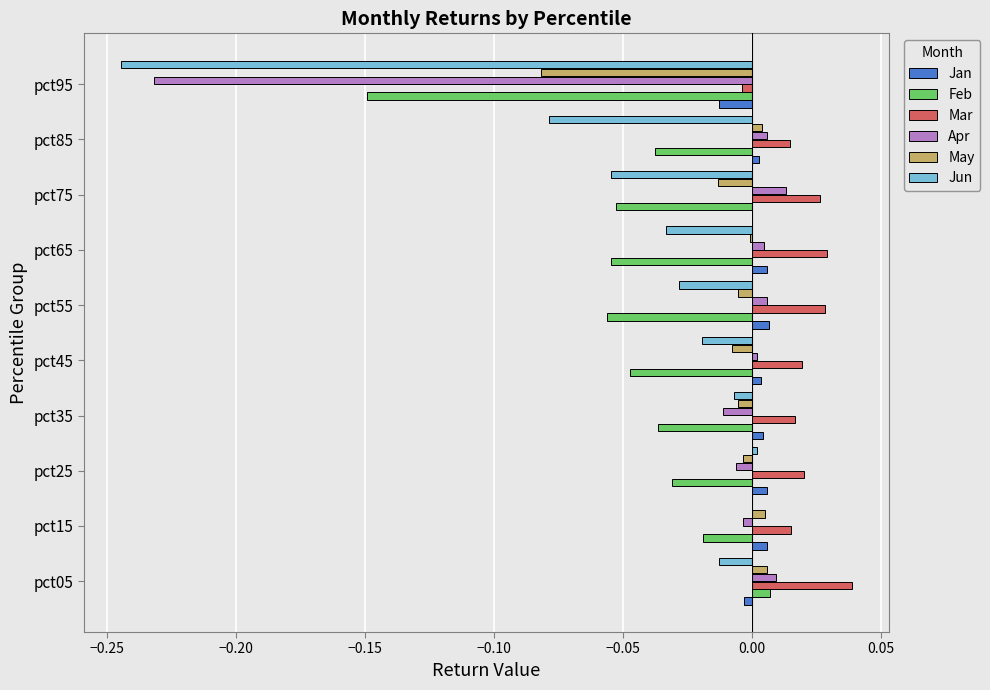

At which category is the sum across all series the highest?

pct05